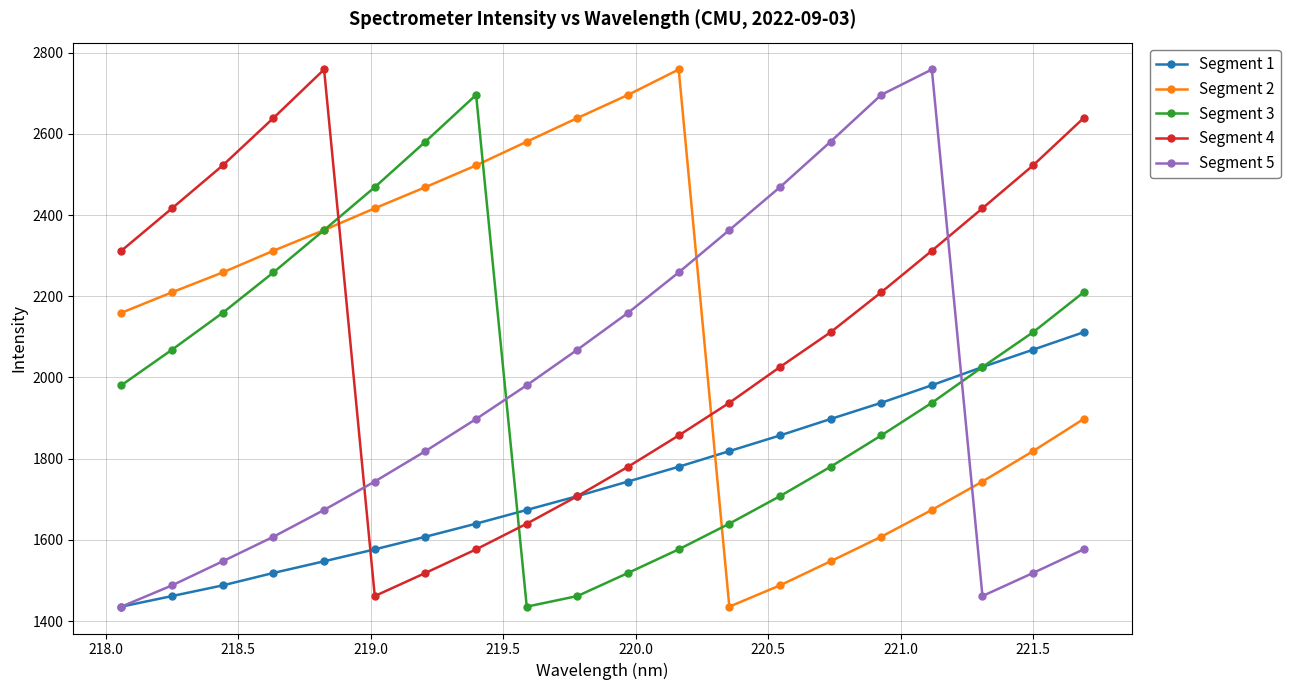

In Segment 3, how many points are lower than both neighbors (excluding endpoints)?

1